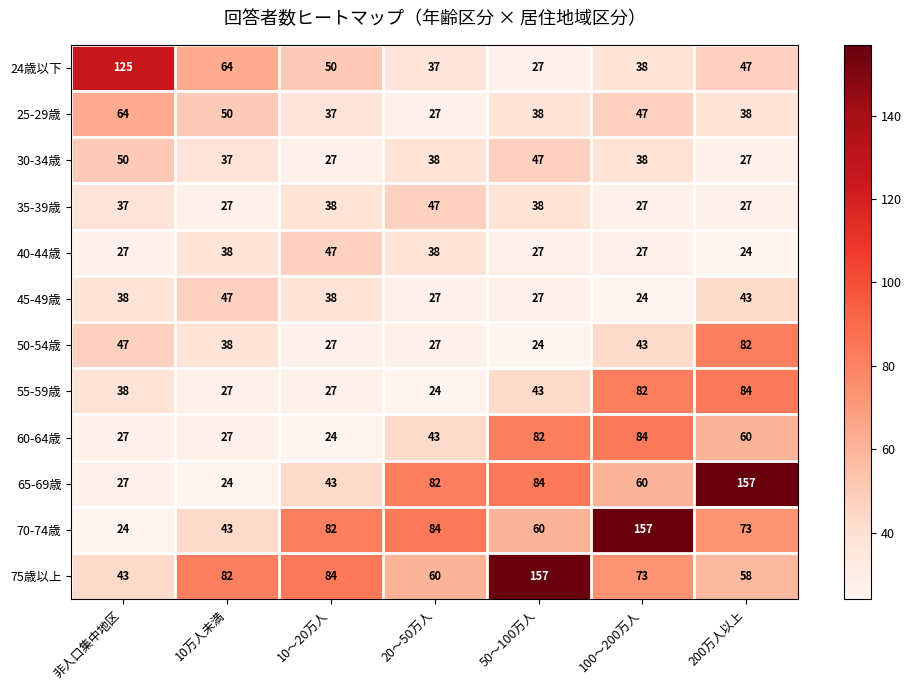

The value of 55-59歳 at 100～200万人 is 82. True or false?

True